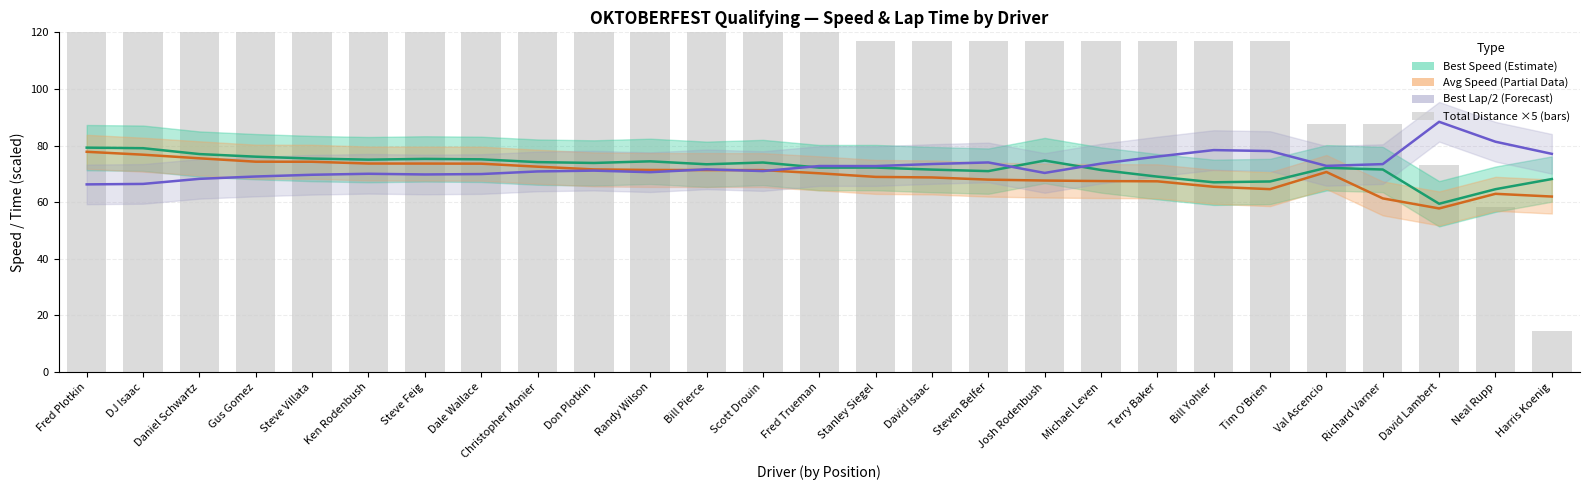

What position from the left is DJ Isaac?

2